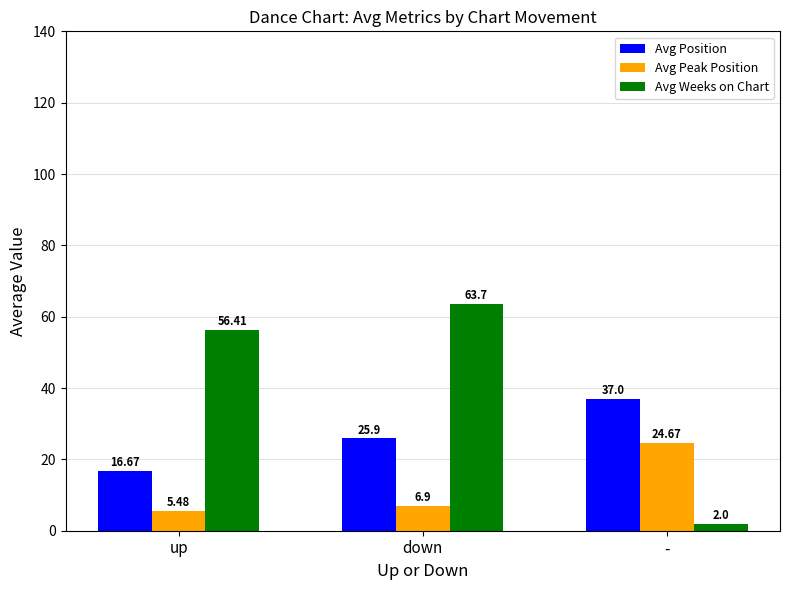

How many groups of bars are there?

3